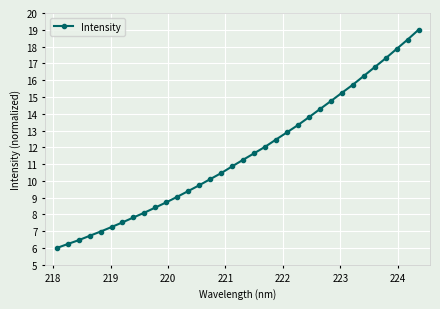

What is the smallest value displayed?

6.0